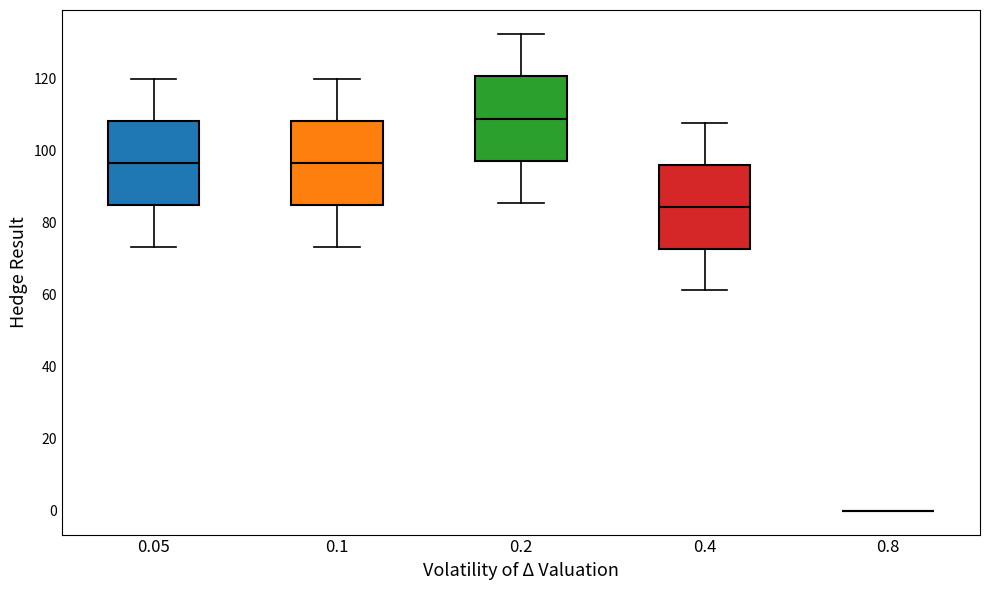

Reading left to right, read every box against the y-axis: the position of its median line, the range the box covers, and the ends of its whiskers. The values are not printed on the chart, so give them approximately, as read against the axis.

0.05: median 96, box 84 to 108, whiskers 74 to 120
0.1: median 96, box 84 to 108, whiskers 74 to 120
0.2: median 108, box 98 to 120, whiskers 86 to 132
0.4: median 84, box 72 to 96, whiskers 62 to 108
0.8: box collapsed to a line at 0, whiskers 0 to 0